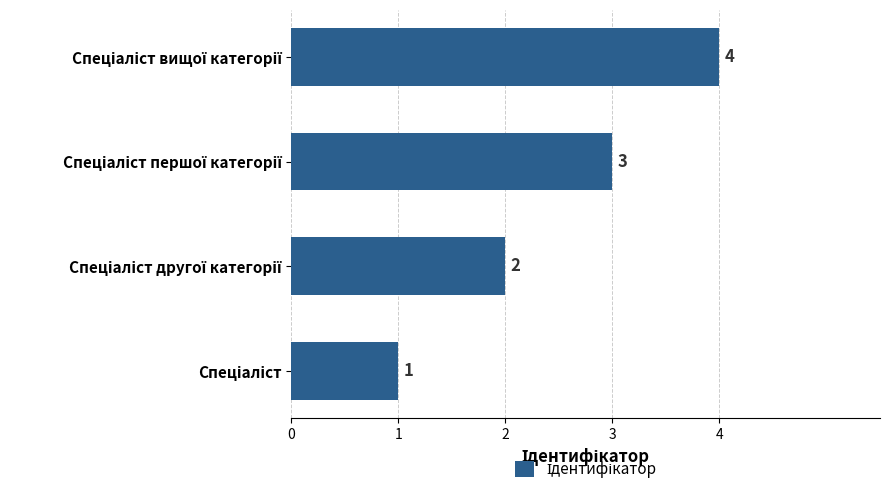

Count the values in the range 2 to 4.

3